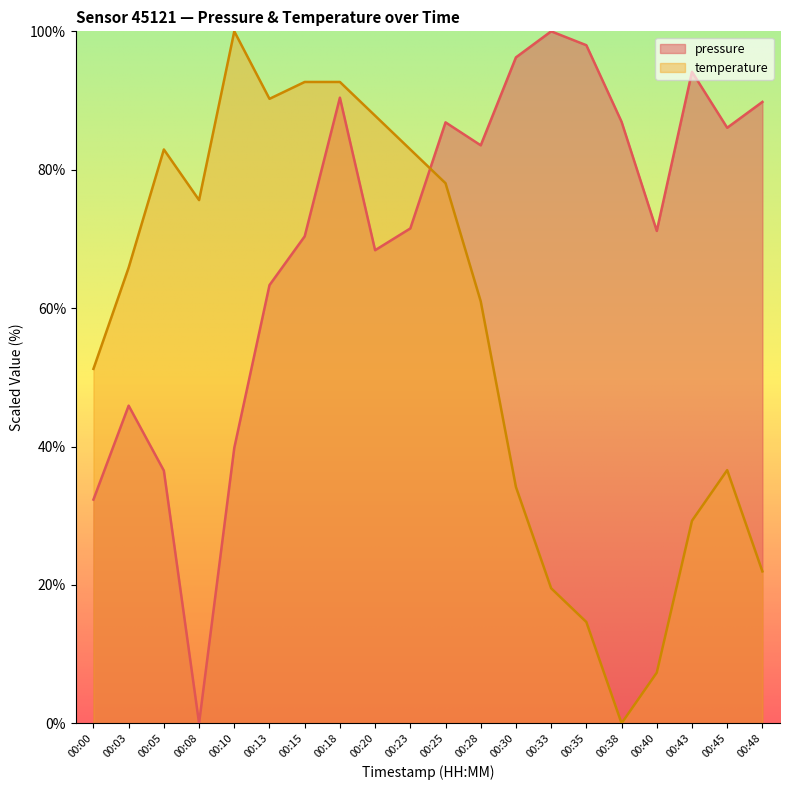

Is the value of temperature at 00:33 greater than the value of pressure at 00:25?

No